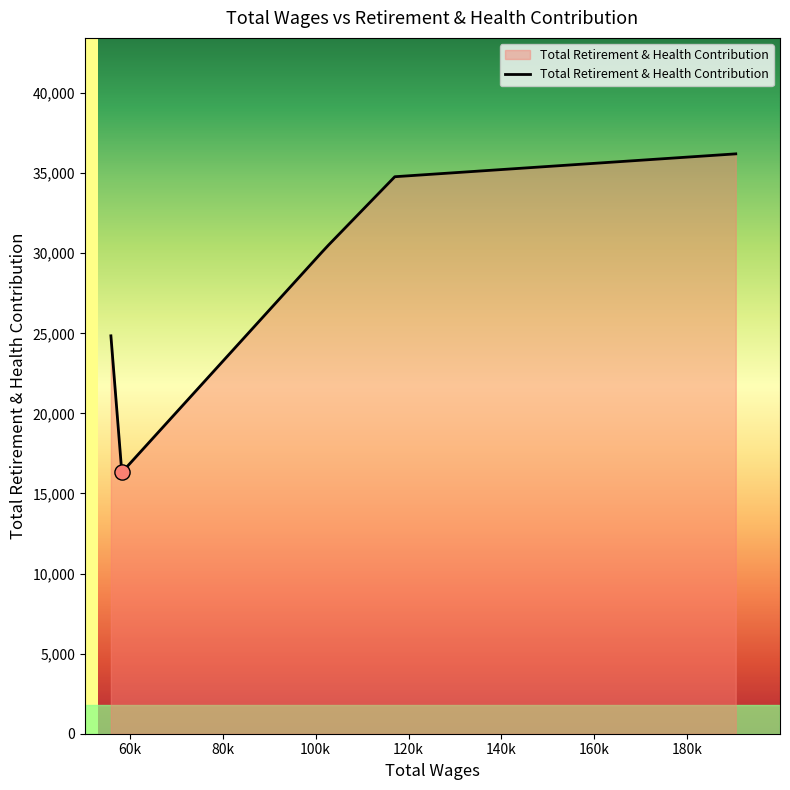

What is the average value?

28782